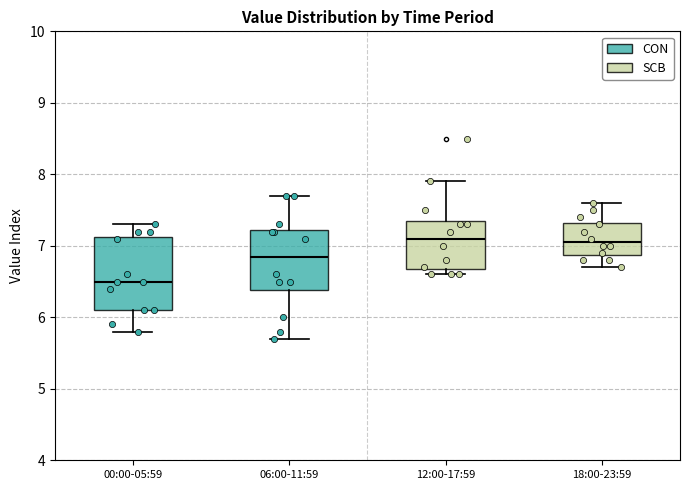

Reading left to right, read every box against the y-axis: the position of its median line, the range the box covers, and the ends of its whiskers. The values are not printed on the chart, so give them approximately, as read against the axis.

00:00-05:59: median 6.5, box 6.1 to 7.1, whiskers 5.8 to 7.3
06:00-11:59: median 6.9, box 6.4 to 7.2, whiskers 5.7 to 7.7
12:00-17:59: median 7.1, box 6.7 to 7.4, whiskers 6.6 to 7.9
18:00-23:59: median 7.1, box 6.9 to 7.3, whiskers 6.7 to 7.6